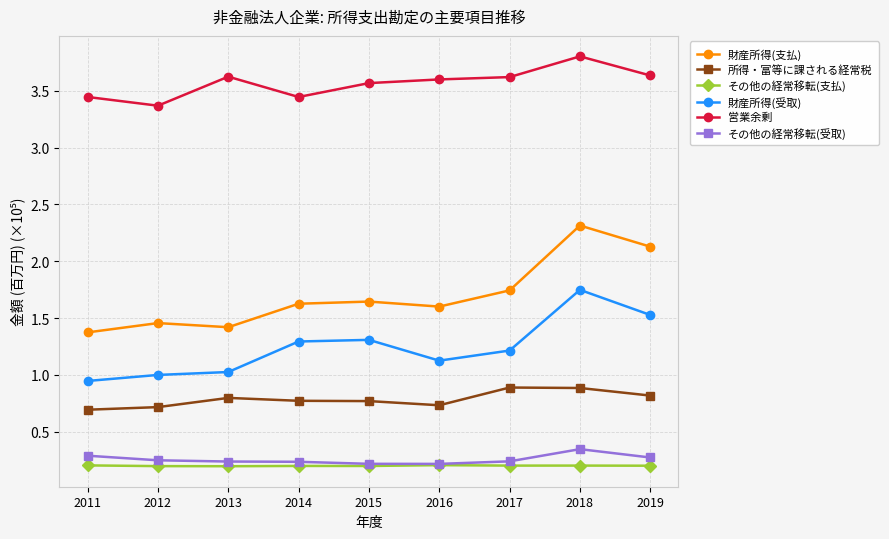

At which category is the sum across all series the highest?

2018